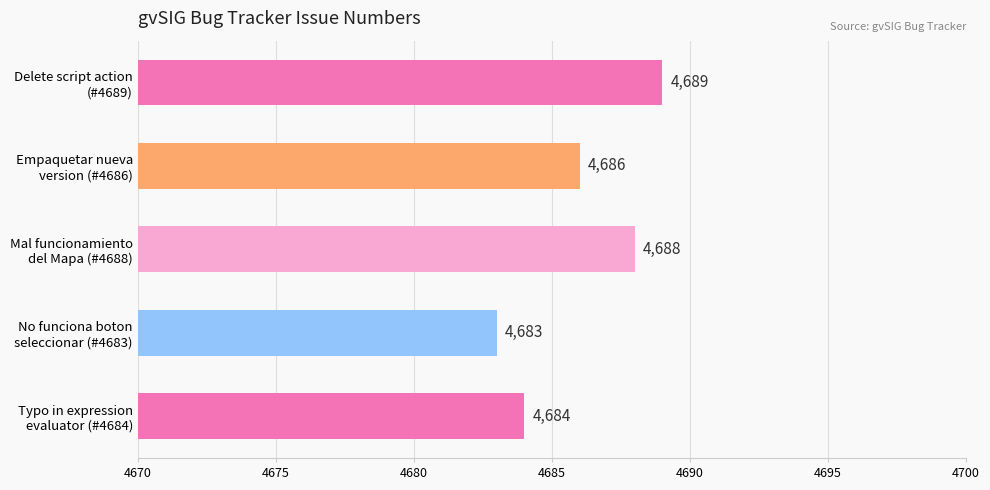

What is the value of the 5th bar from the top?

4684